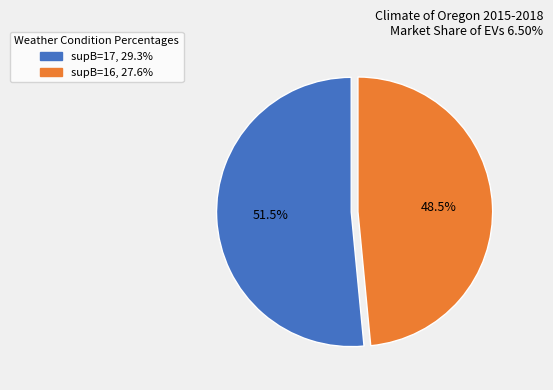

To the nearest percent, what is the difference between the largest and smallest slice percentages?

3%